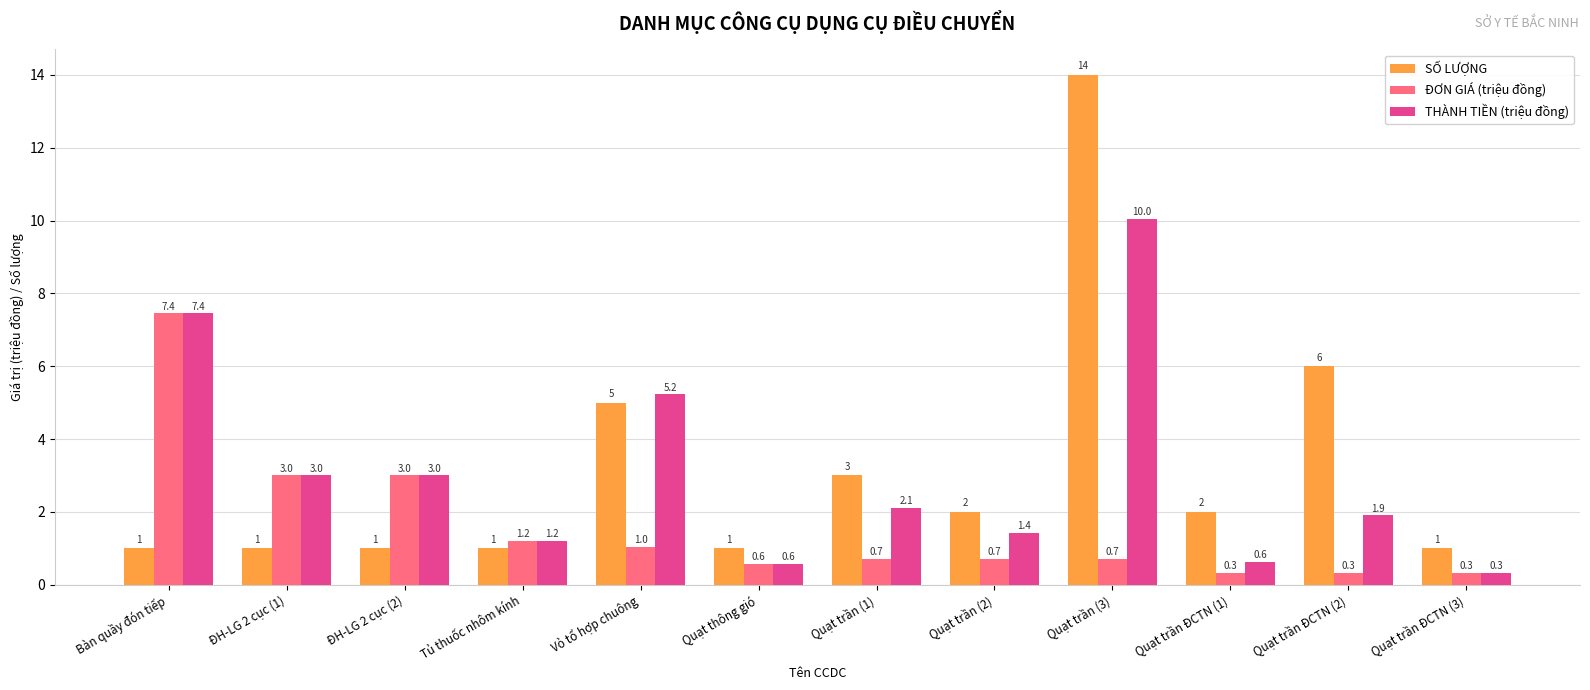

At which category is the sum across all series the highest?

Quạt trần (3)